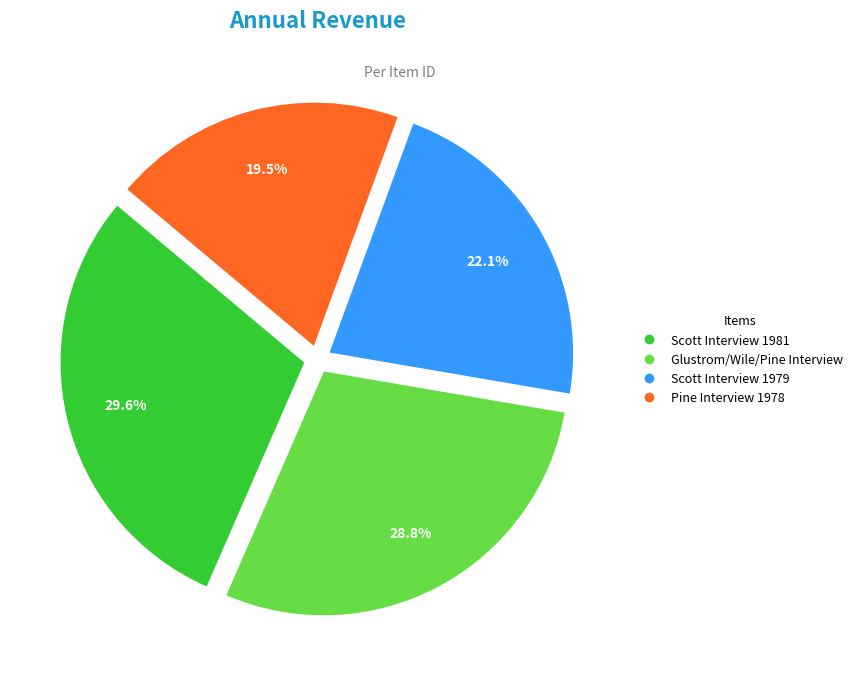

Is there any slice that represents more than half of the pie?

No